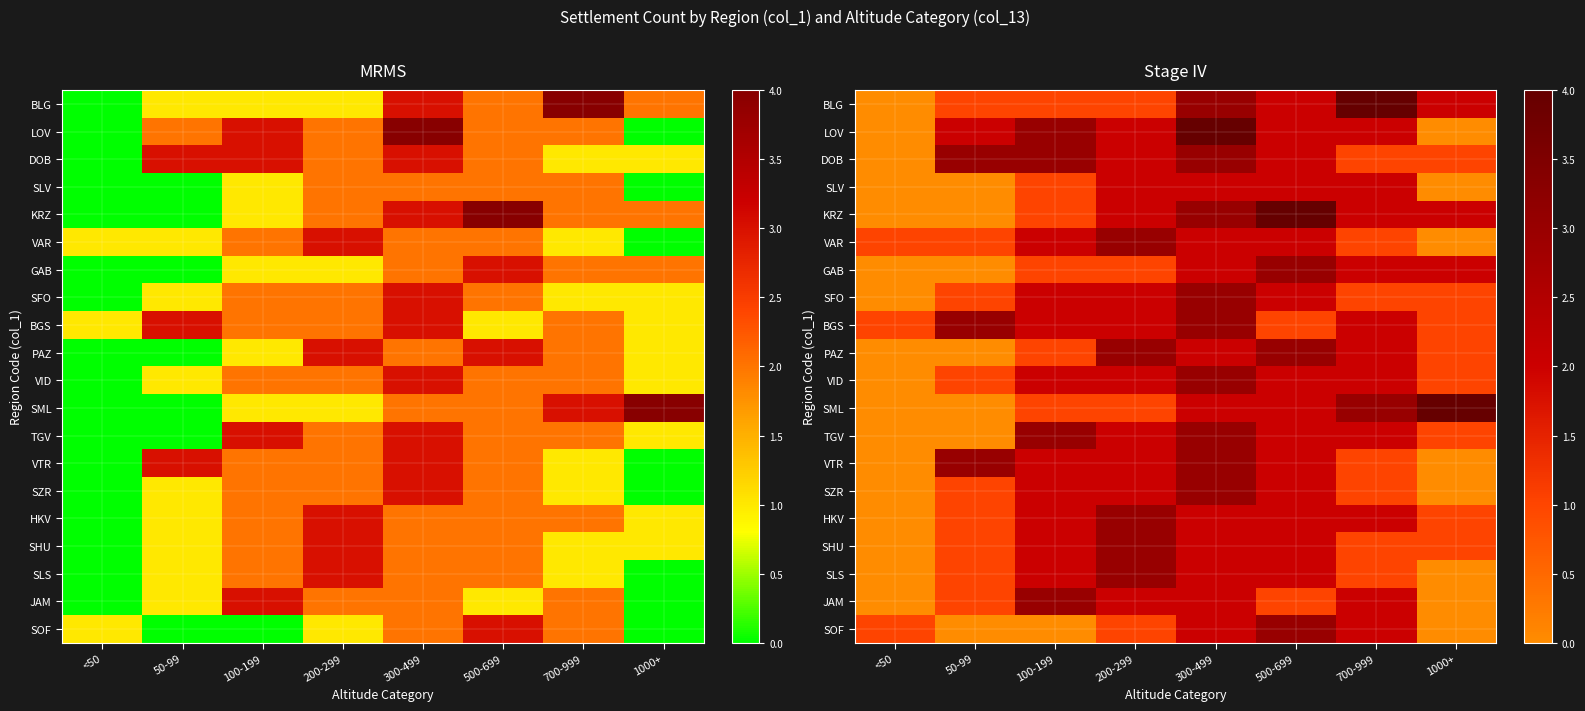

Count the BLG values in the range 1 to 3.

6